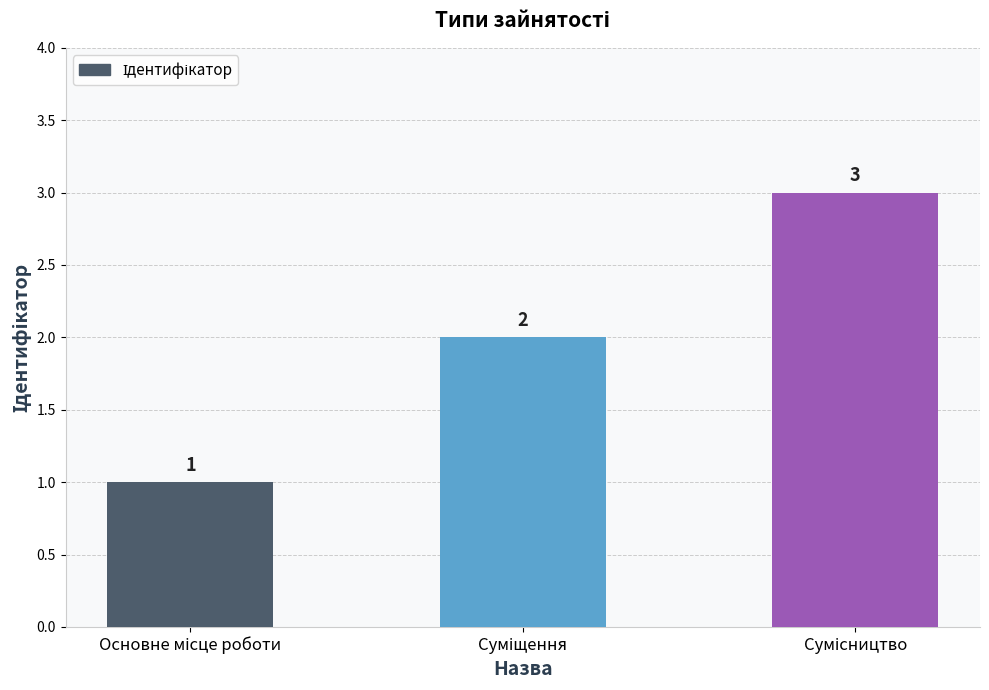

Are the bars grouped side by side (vs. stacked)?

No